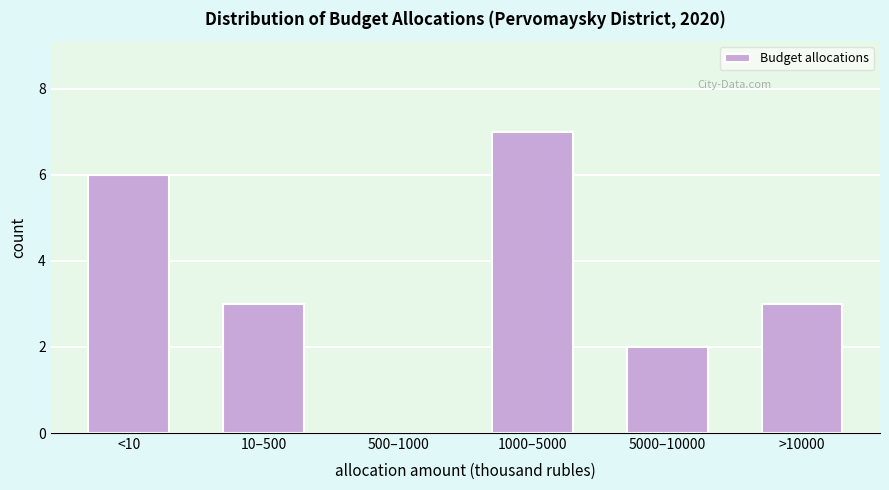

Reading right to left, list all the values displayed in this chart.

>10000=3	5000–10000=2	1000–5000=7	500–1000=0	10–500=3	<10=6